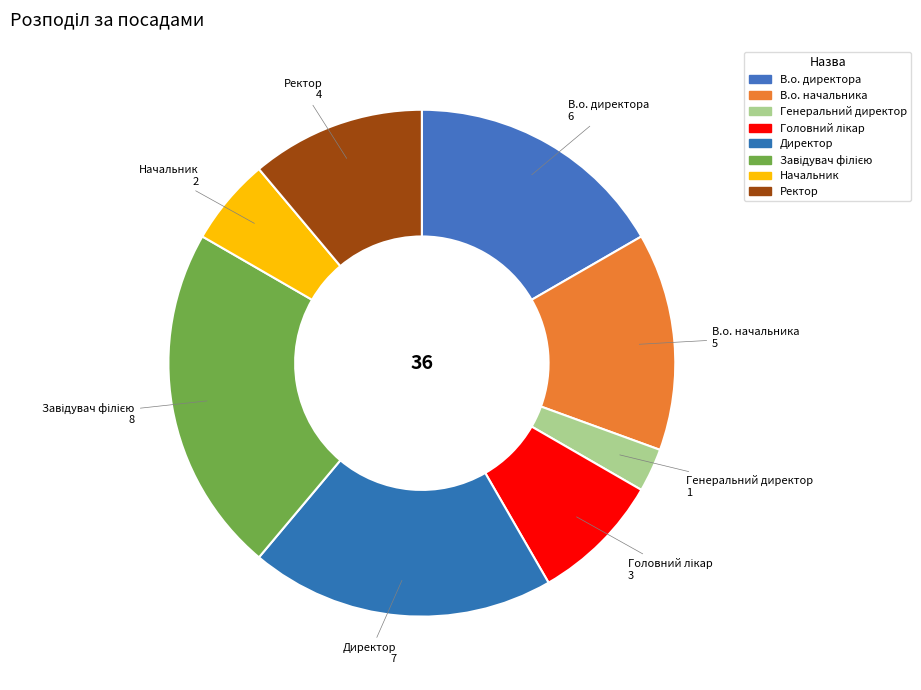

Is it true that Завідувач філією is 22% of the pie?

True